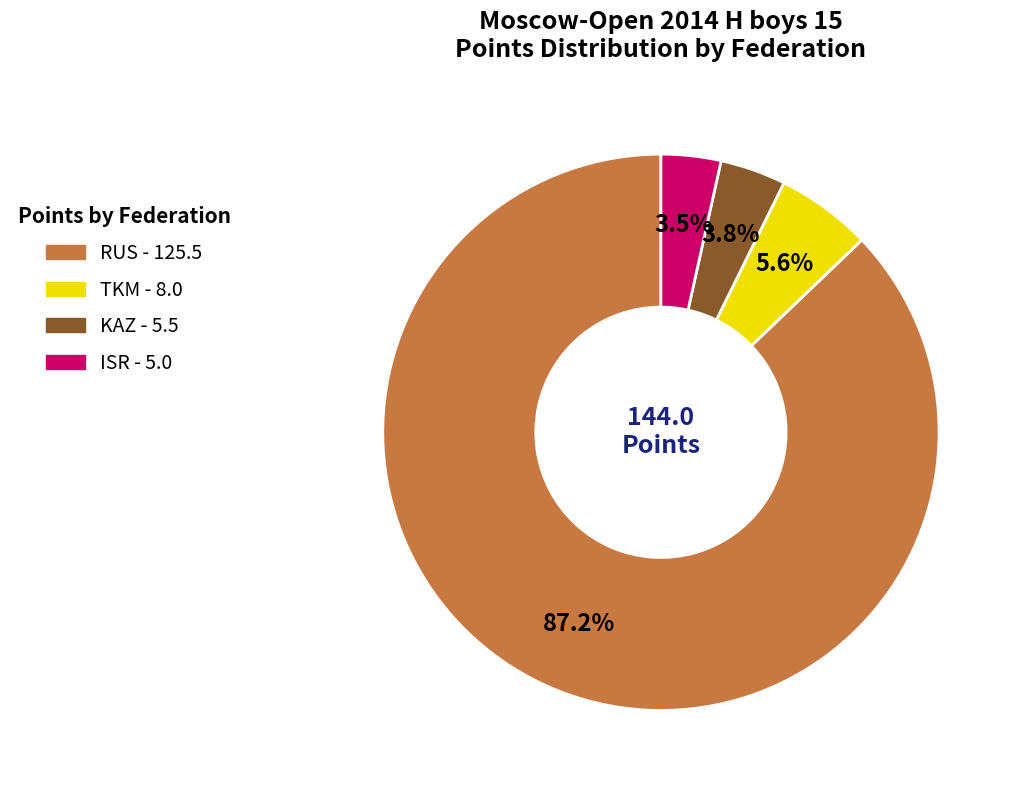

Is there a majority slice in this chart?

Yes